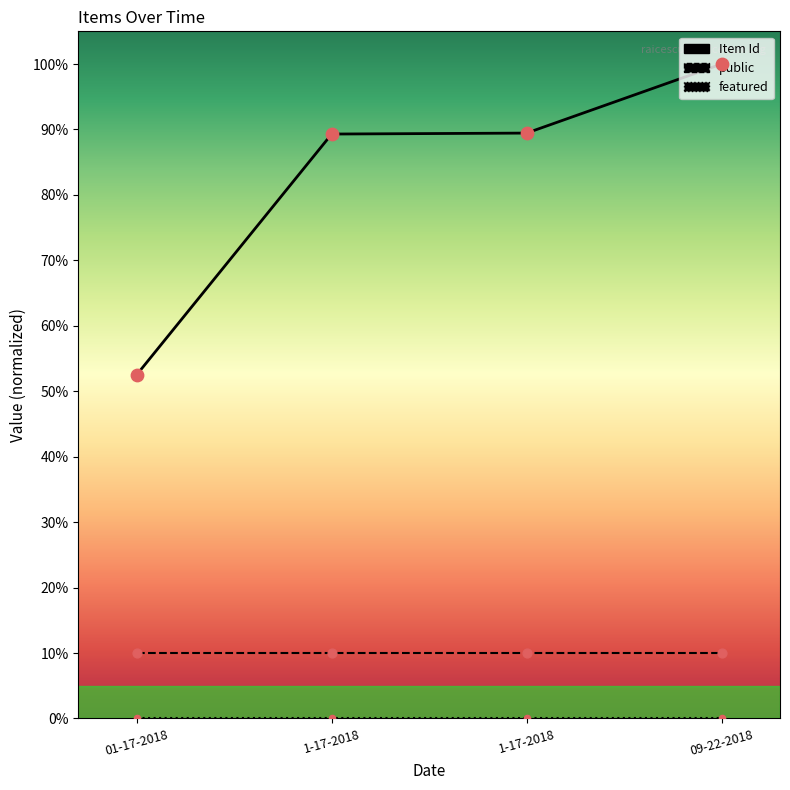

Which series has the largest Y range (max minus min)?

Item Id